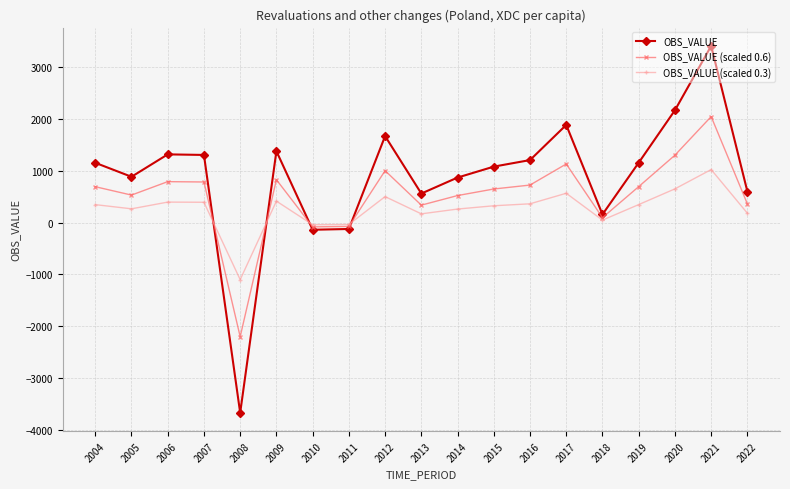

How many distinct data groups are displayed?

3